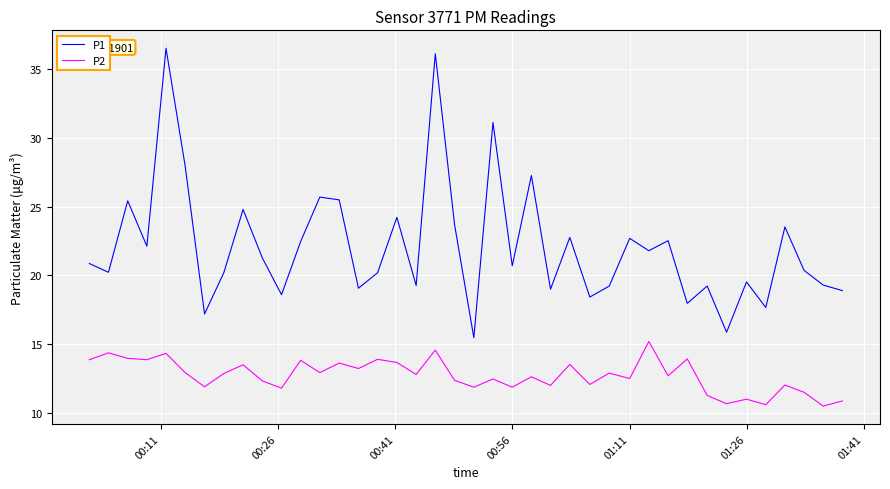

What is the average value of the P1 series?

22.1